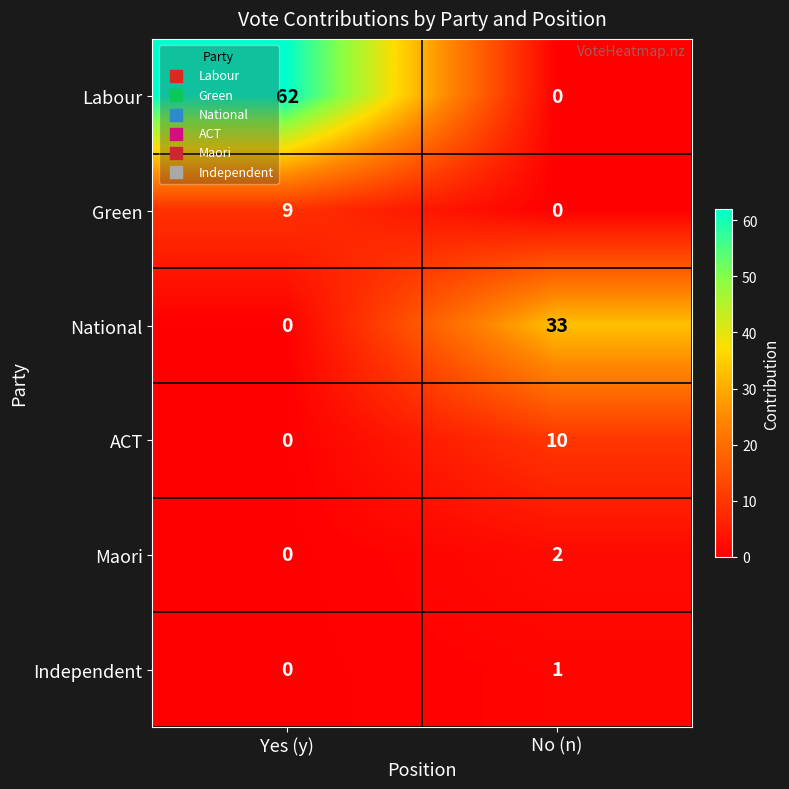

List the labels in order of Independent value, smallest first.

Yes (y), No (n)